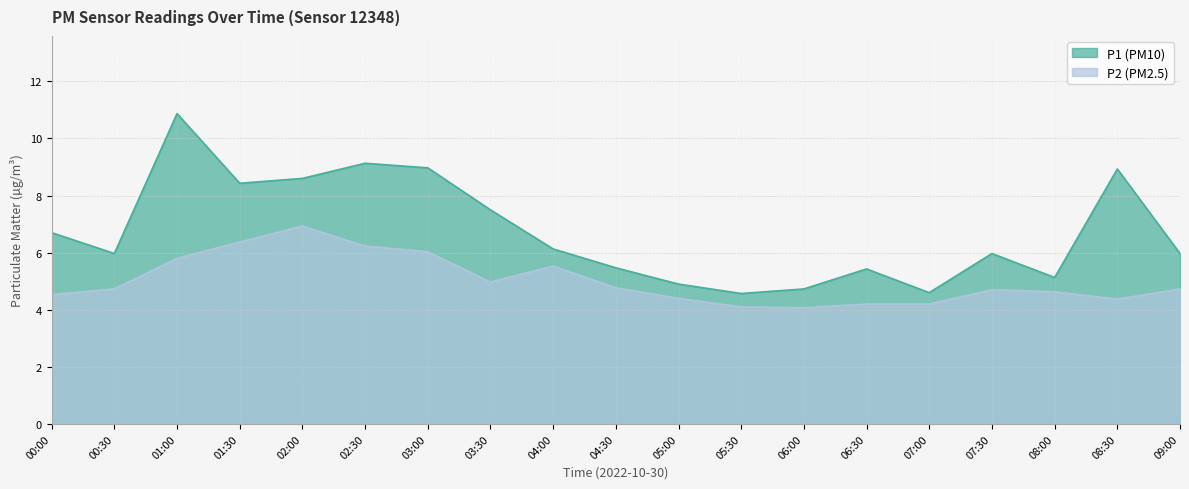

At which category does P2 reach its first local peak?

02:00